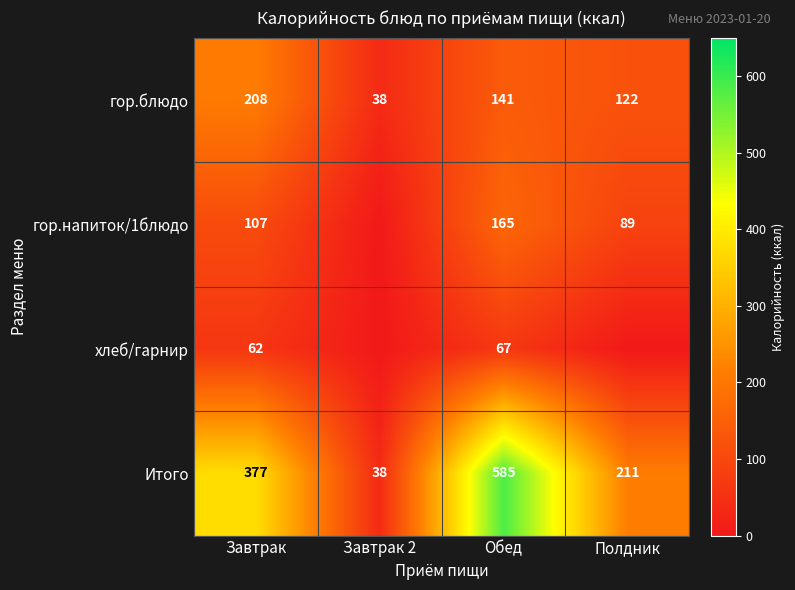

The value of хлеб/гарнир at Завтрак is 42. True or false?

False